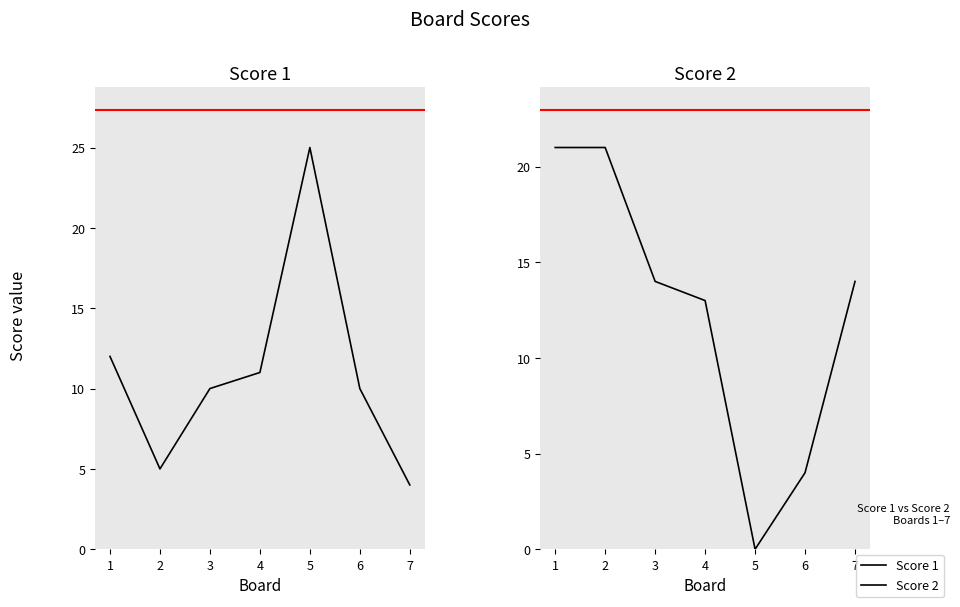

Which series has the widest spread of values?

Score 1